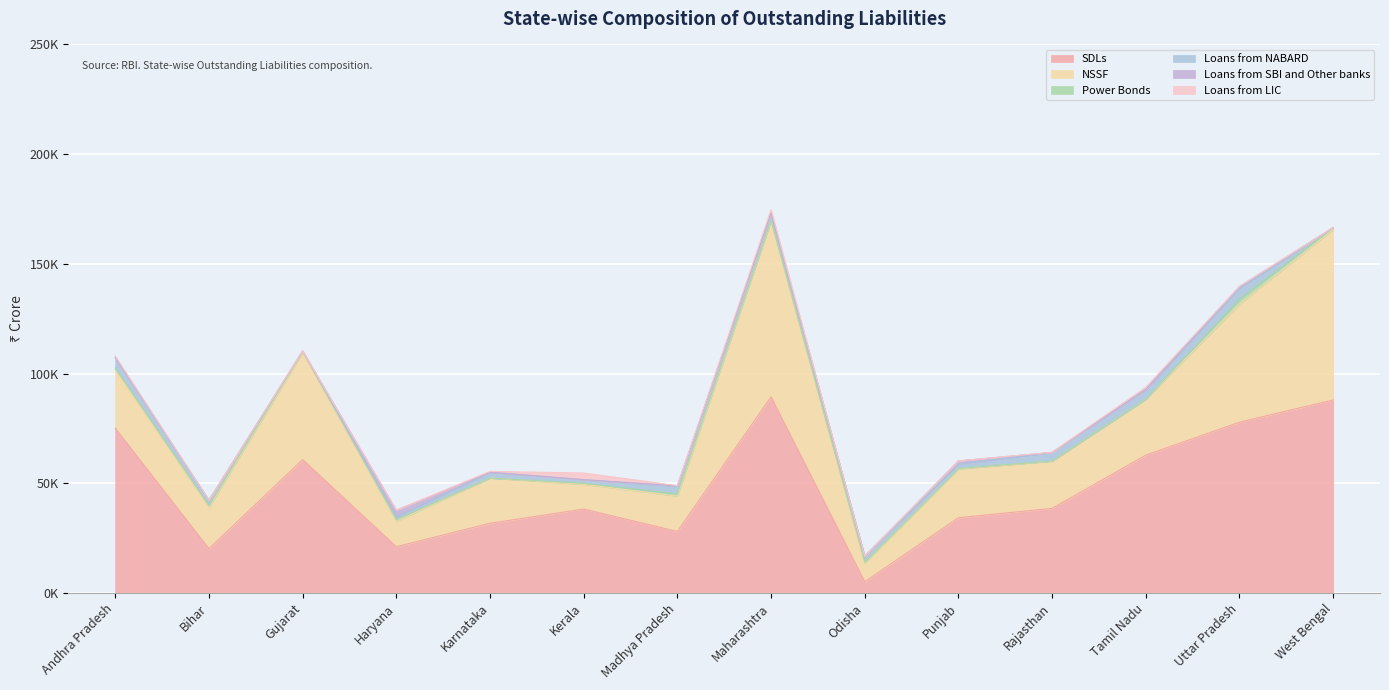

How many interior local peaks does the Loans from SBI and Other banks series have?

4